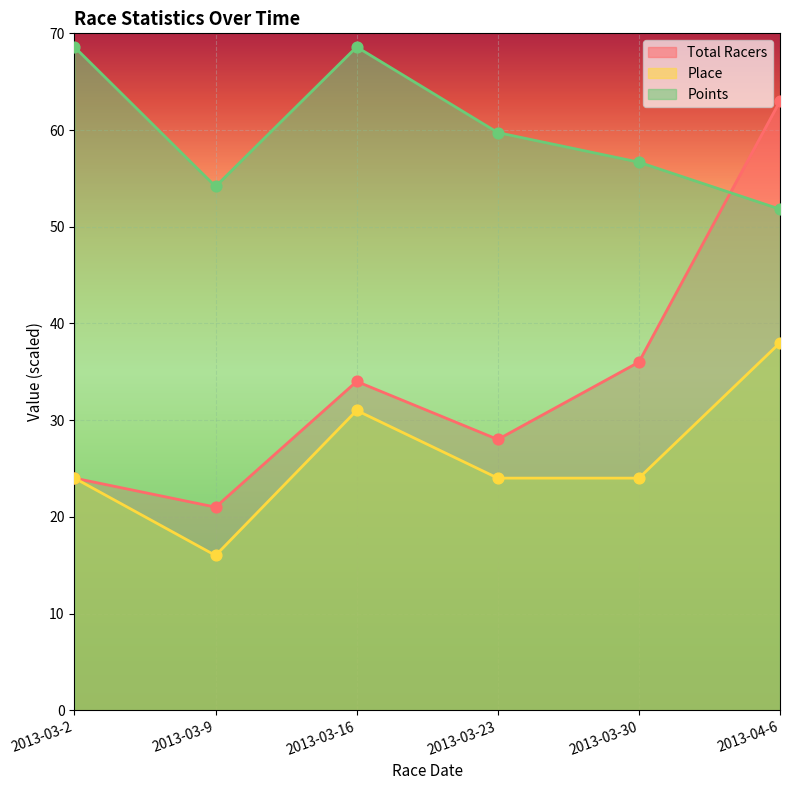

What are all the series names shown in the legend?

Total Racers, Place, Points